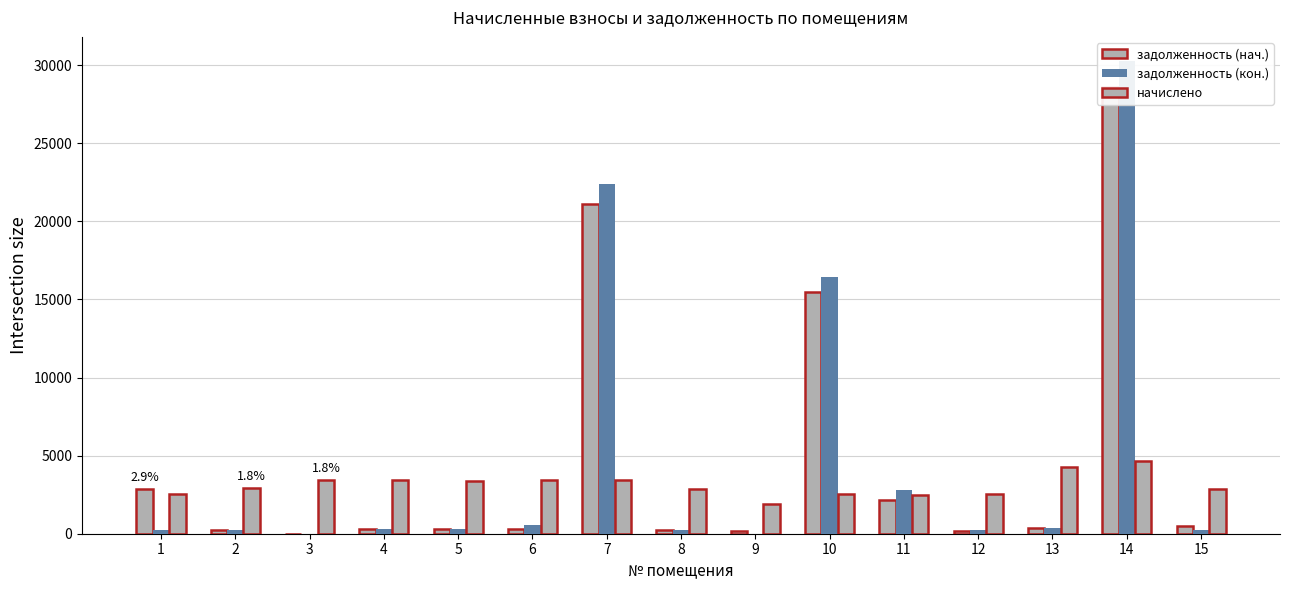

What is the value of the начислено bar at the 8th from the left?

2872.3